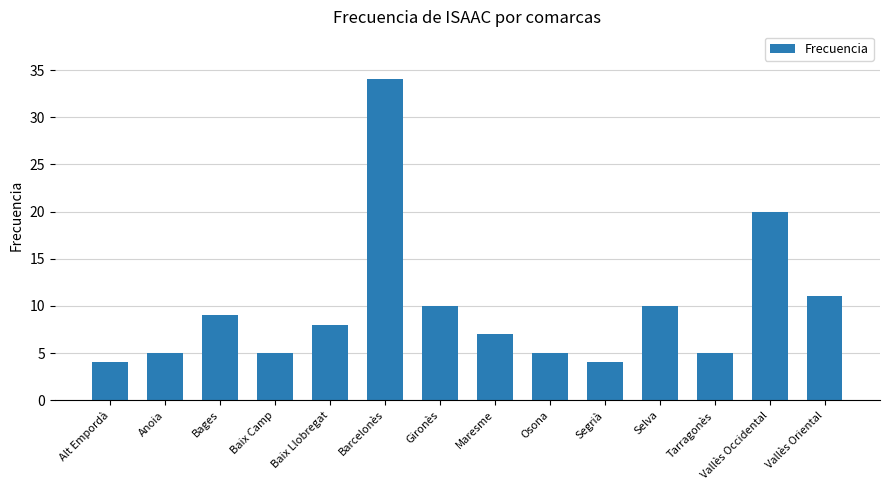

At which category does the chart reach its peak across all series?

Barcelonès